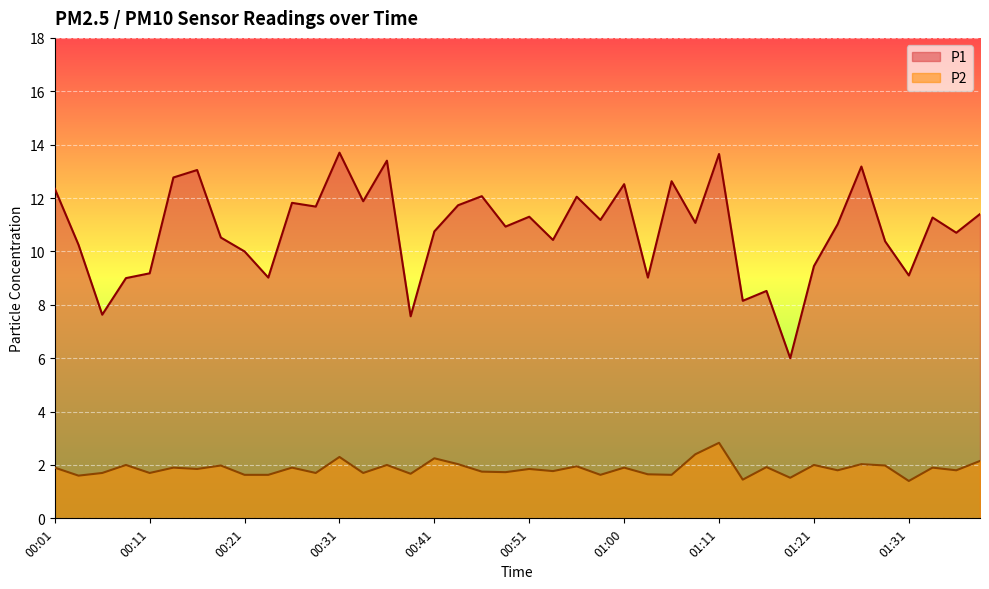

At 00:51, list the series in order from largest to smallest.

P1, P2